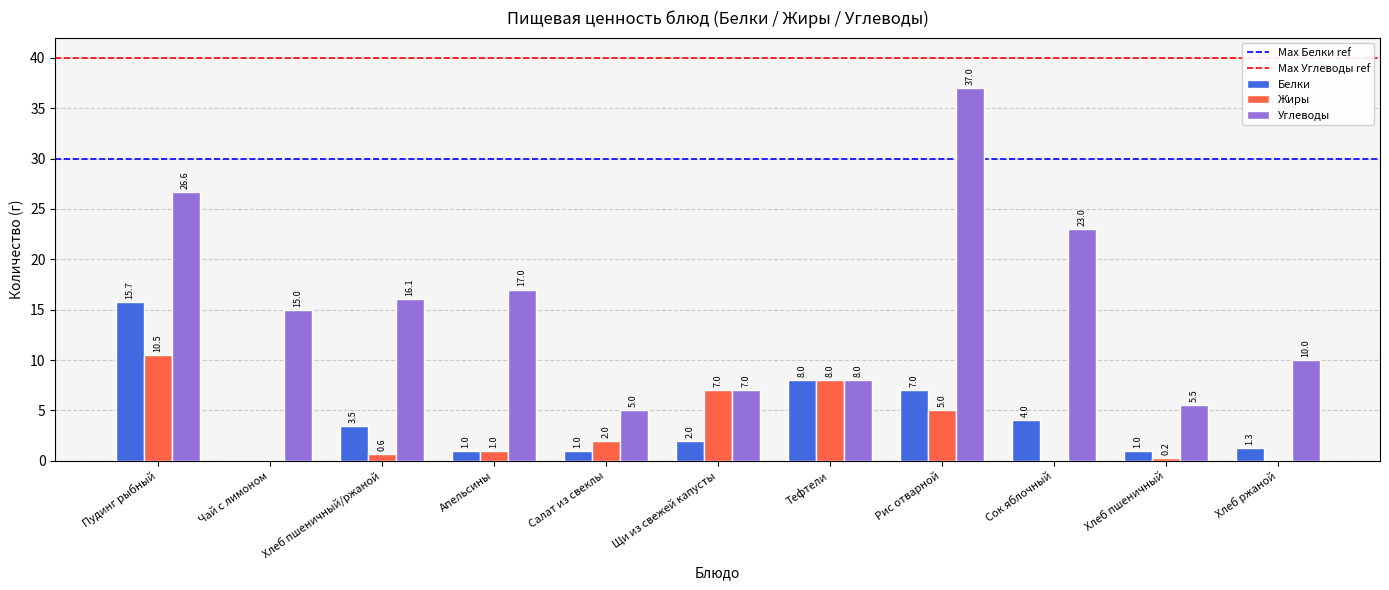

At which label does Жиры first exceed 1?

Пудинг рыбный